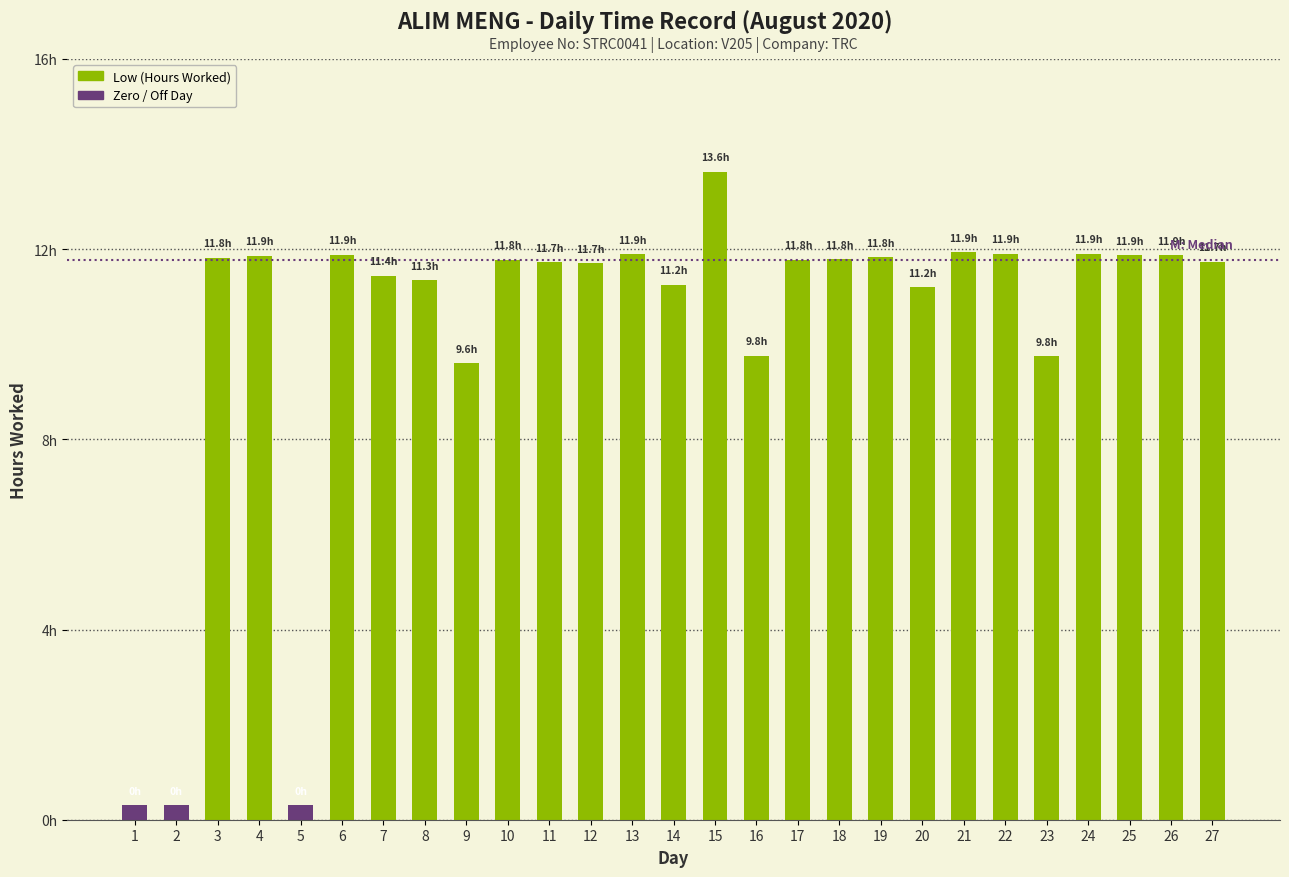

At which category does the chart reach its minimum across all series?

1